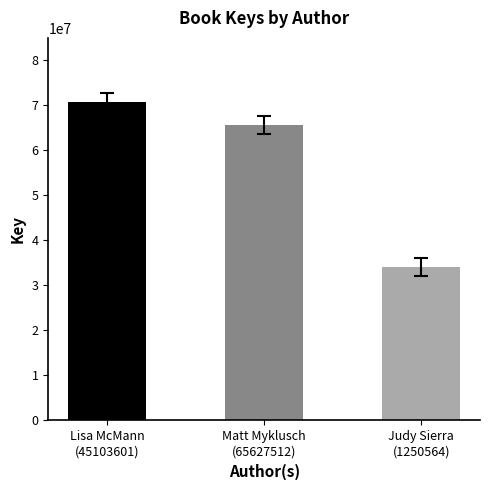

What is the difference between the values at Judy Sierra
(1250564) and Matt Myklusch
(65627512)?

31574432